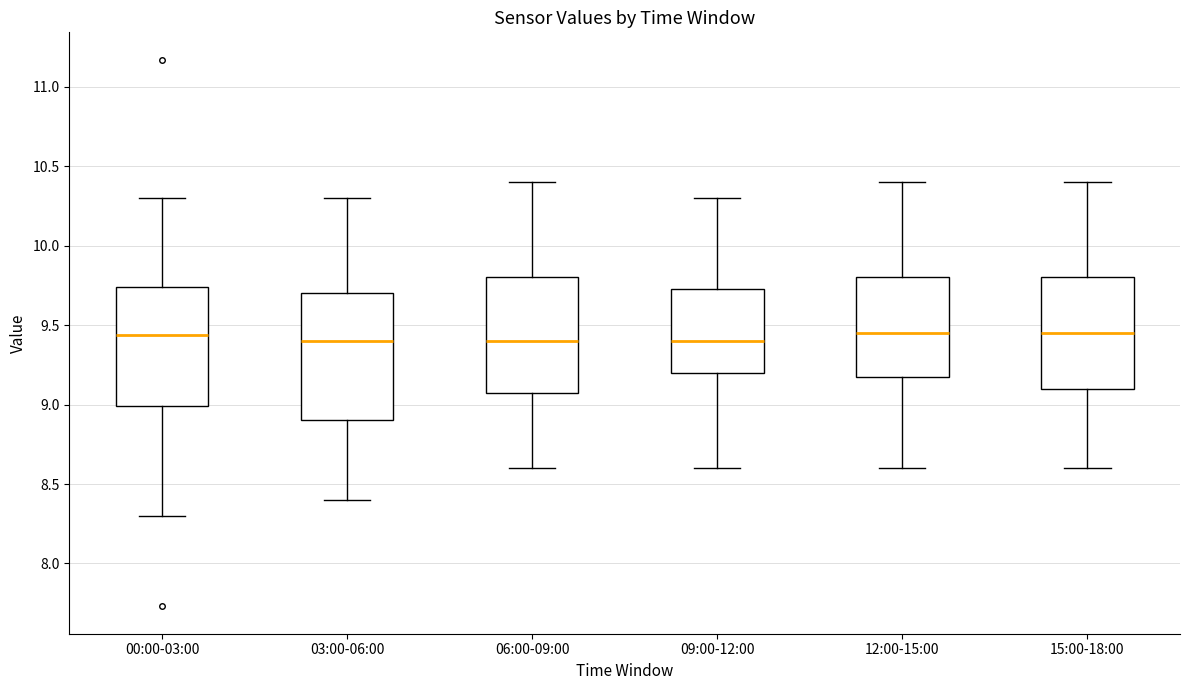

Which box is the tallest, from its lower edge to its upper edge?

03:00-06:00